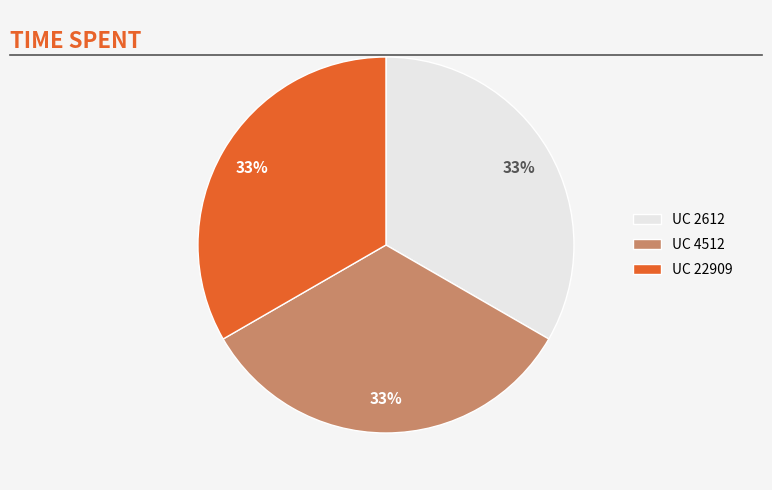

To the nearest percent, what portion does UC 2612 represent?

33%